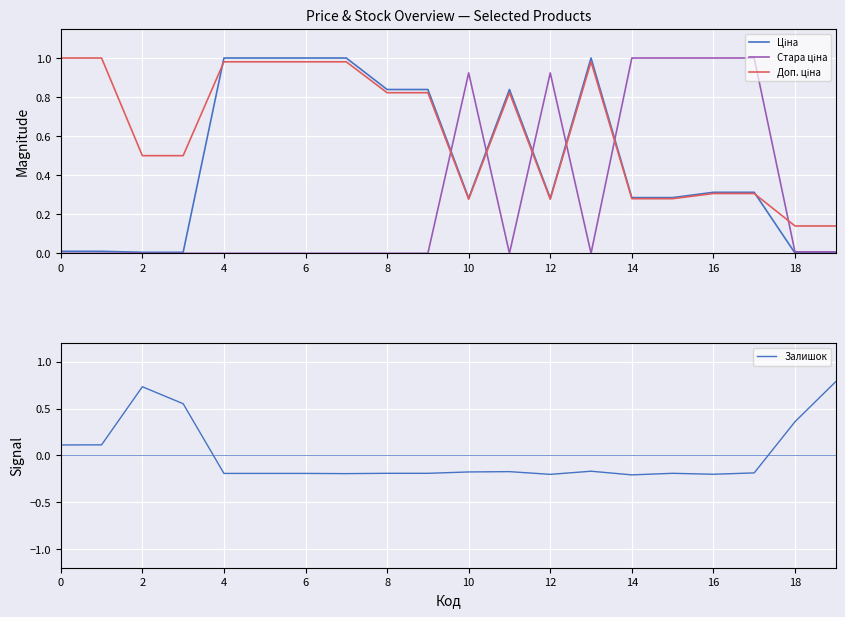

What is the total value across all series at 18?

1.5